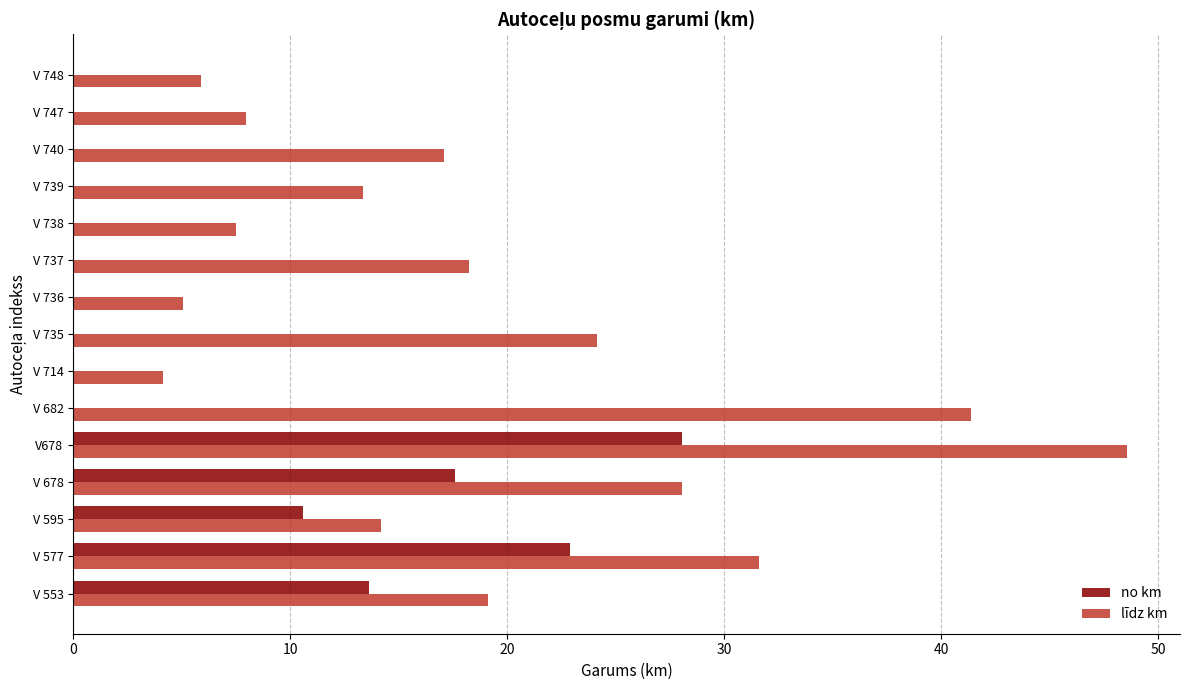

What is the greatest value displayed?

48.6